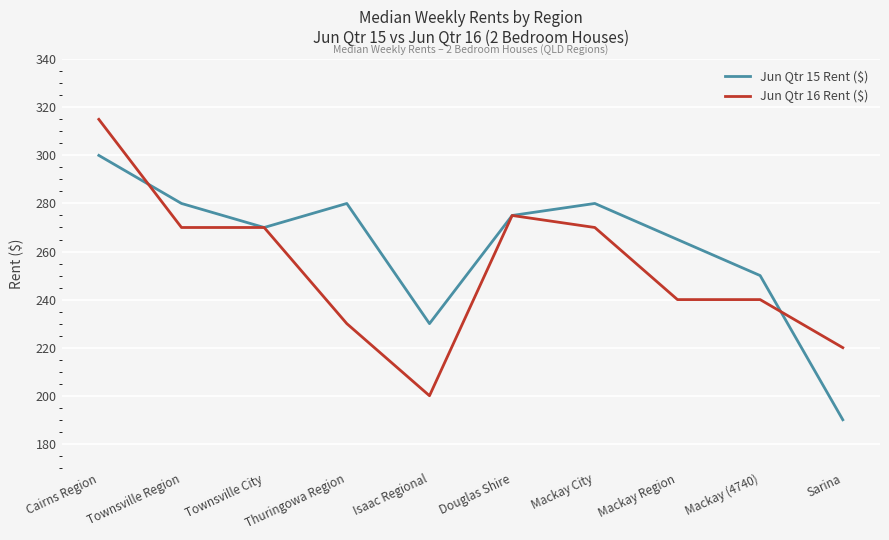

Which series changed the most between Thuringowa Region and Isaac Regional?

Jun Qtr 15 Rent ($)